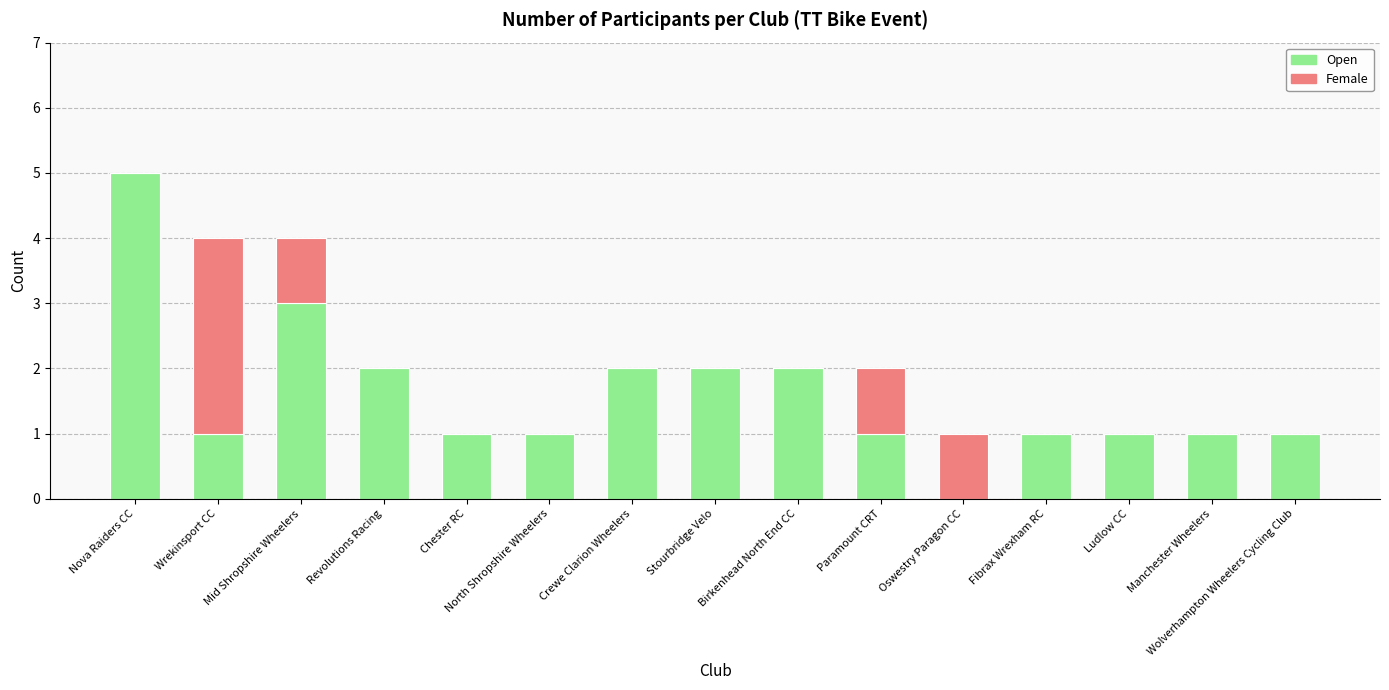

Is it true that Open equals 1 at Crewe Clarion Wheelers?

False